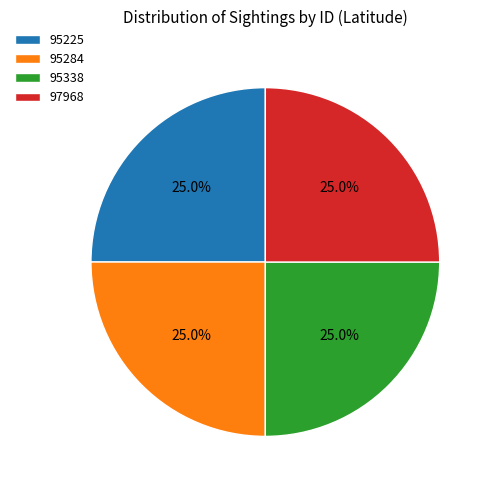

What percentage is the 95284 slice, to the nearest percent?

25%